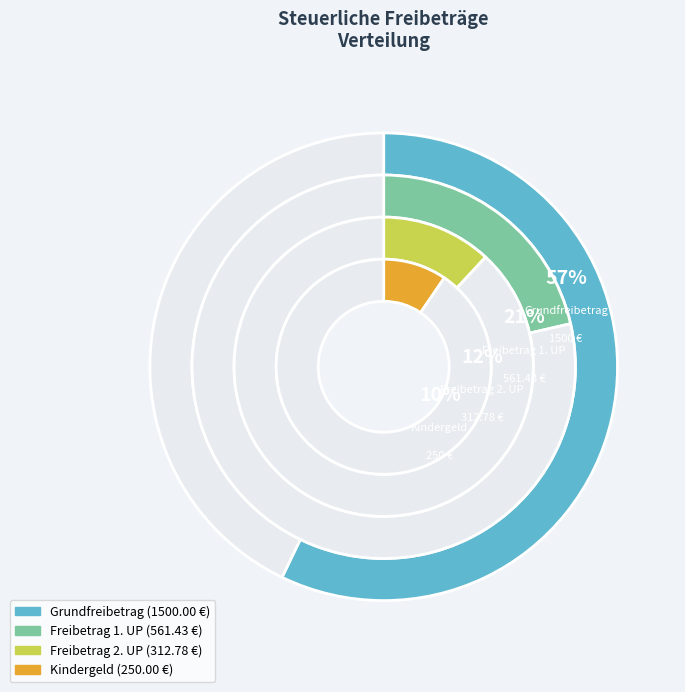

The Freibetrag 1. UP slice represents 27% of the pie. True or false?

False